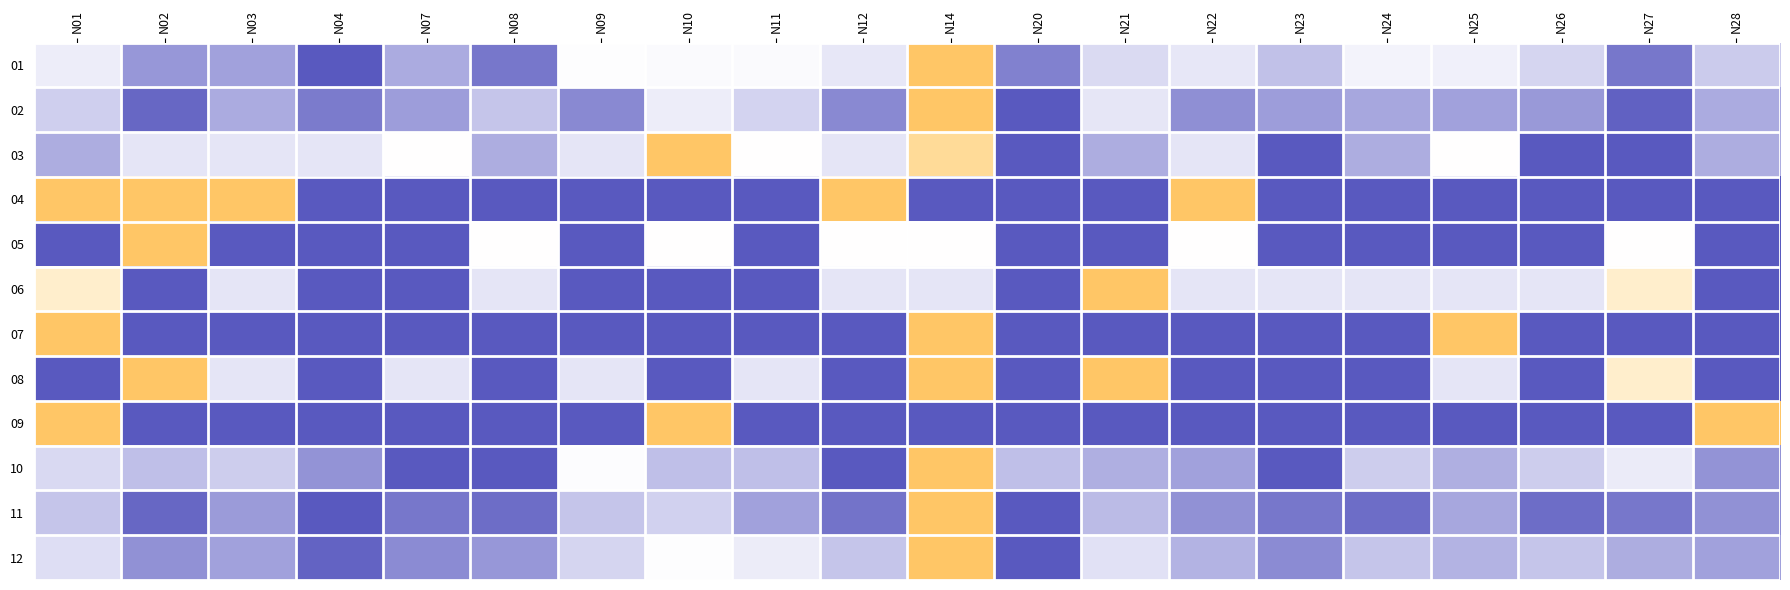

At how many categories does at least one series exceed 0?

20